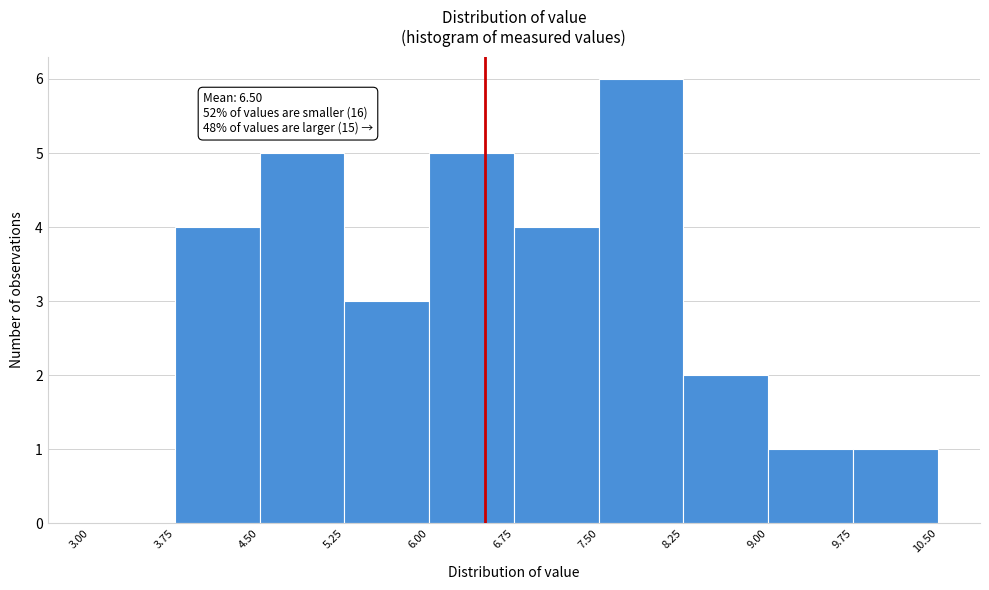

Which range on the x-axis has the tallest bar?

7.50 to 8.25